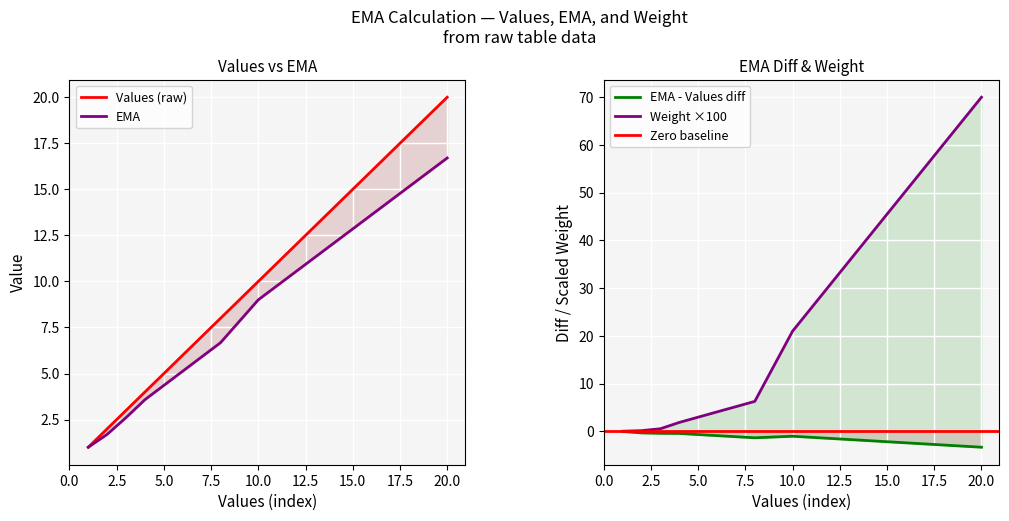

Which category has the lowest value in the EMA series?

1